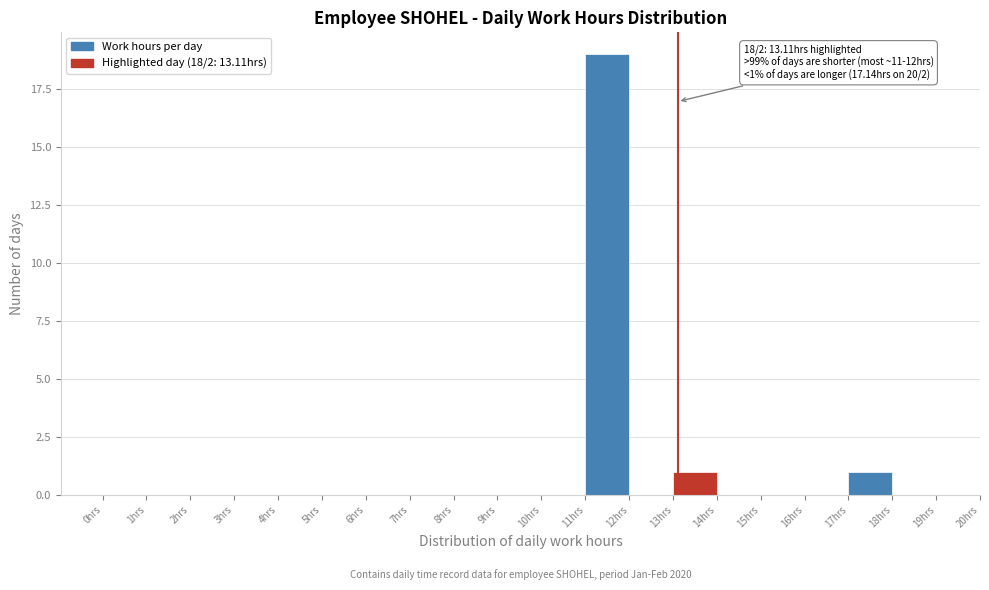

Which range on the x-axis has the tallest bar?

11 to 12